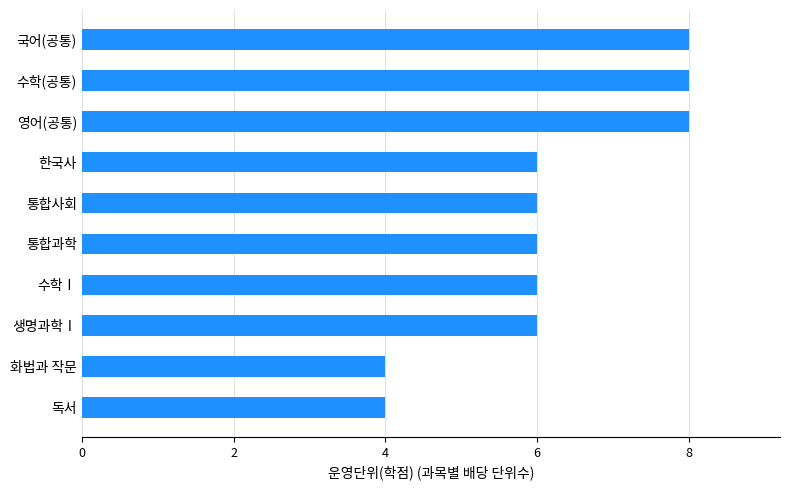

What is the average value?

6